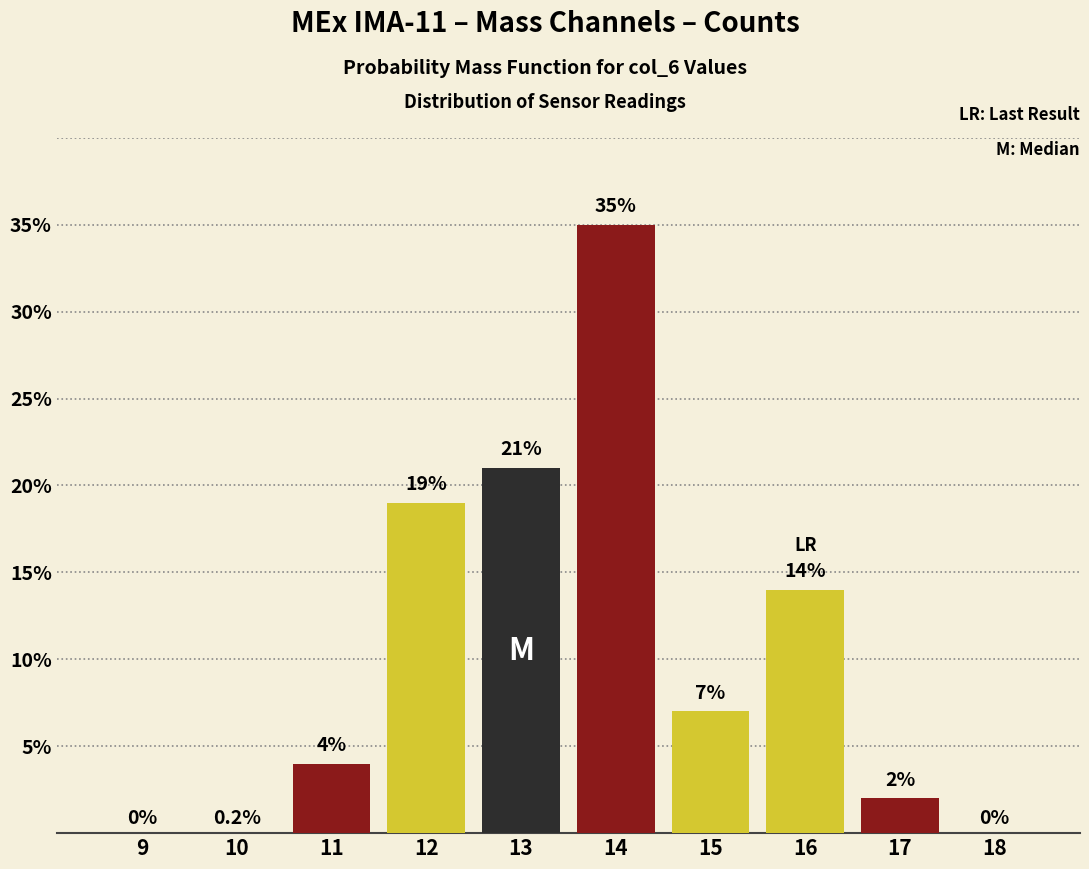

Reading left to right, what are all the values shown in this chart?

9=0	10=0	11=4	12=19	13=21	14=35	15=7	16=14	17=2	18=0